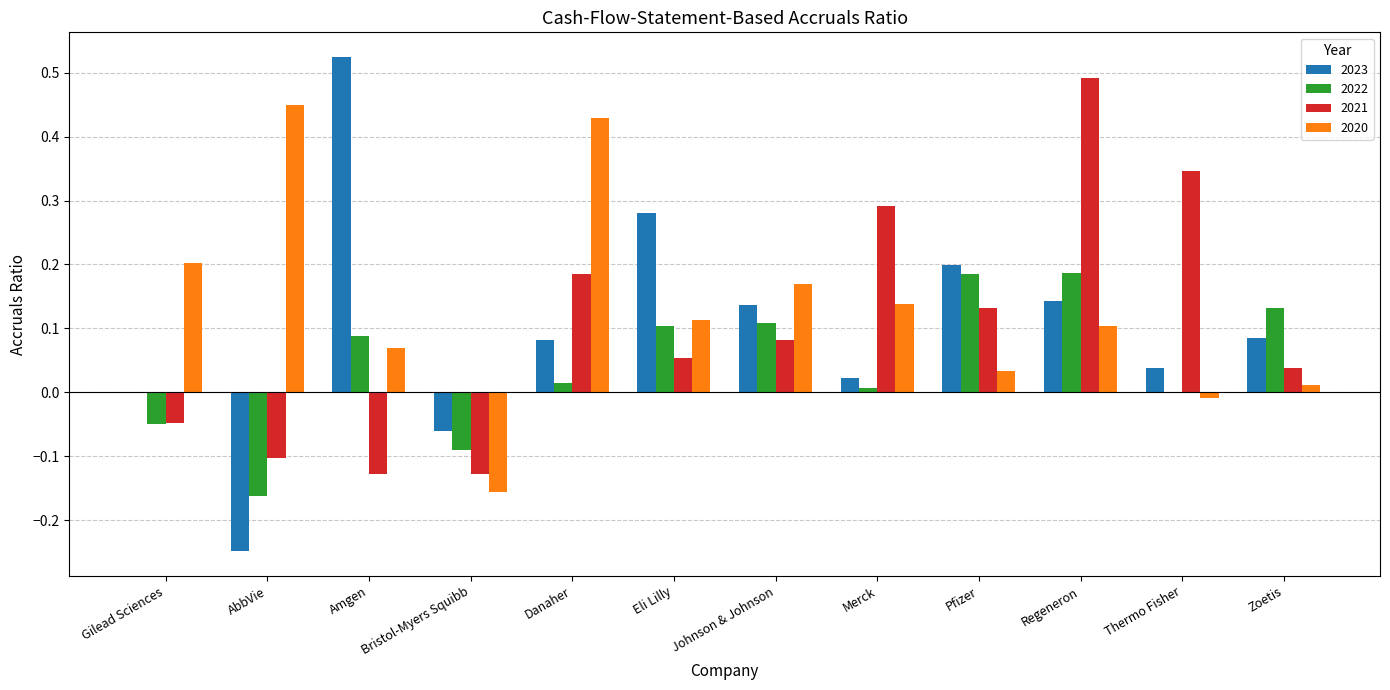

How many series are shown in this chart?

4